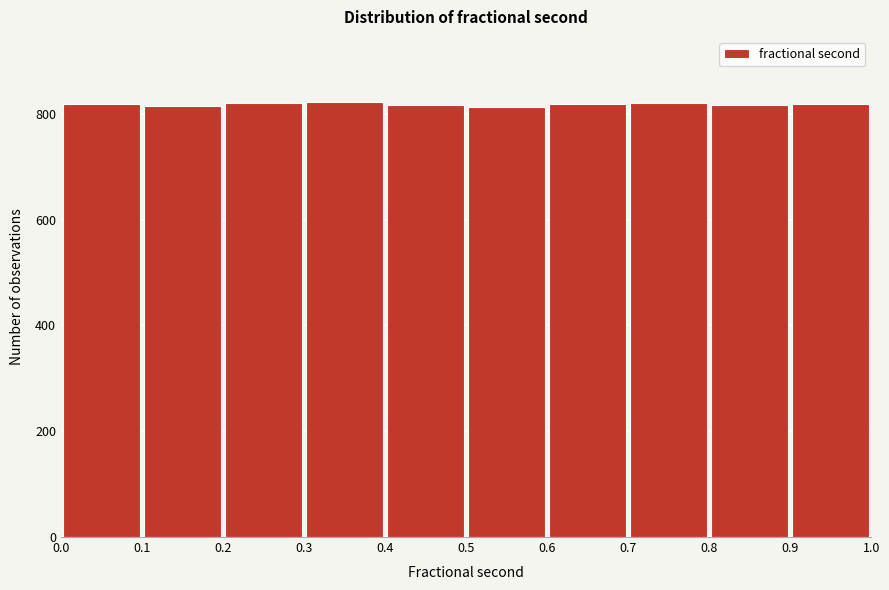

What is the height of the bar covering 0.1 to 0.2 on the x-axis? The values are not printed on the chart, so give them approximately, as read against the axis.

820